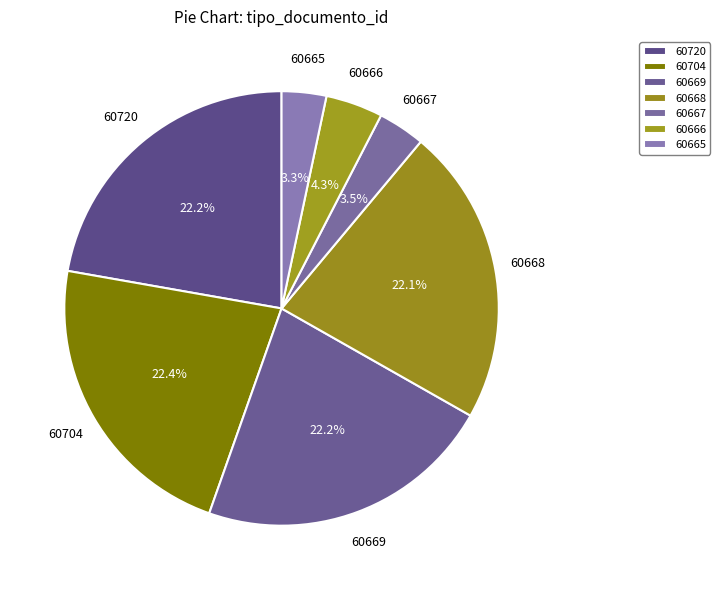

Is 60720 the majority of the pie?

No